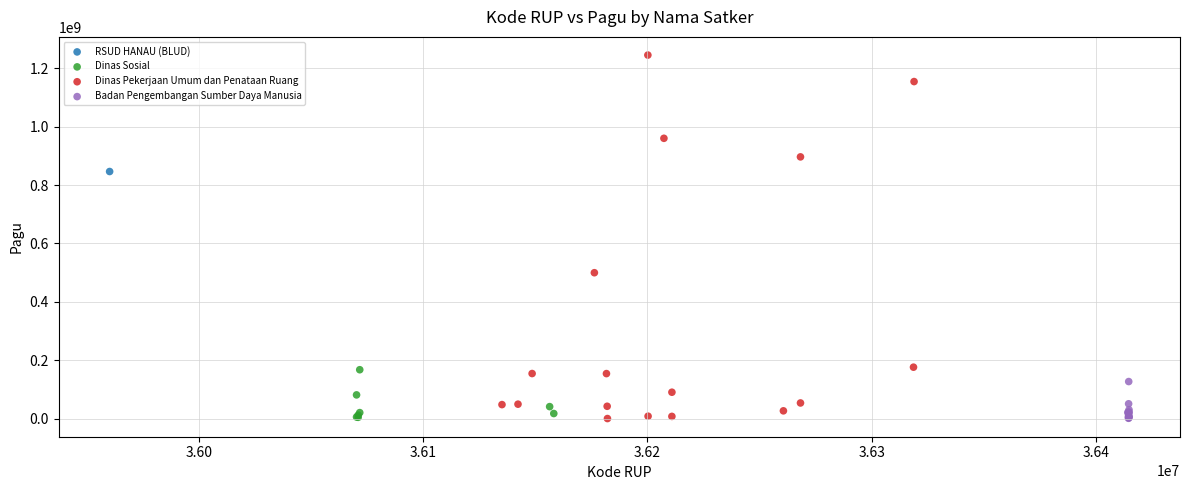

What are all the series names shown in the legend?

RSUD HANAU (BLUD), Dinas Sosial, Dinas Pekerjaan Umum dan Penataan Ruang, Badan Pengembangan Sumber Daya Manusia